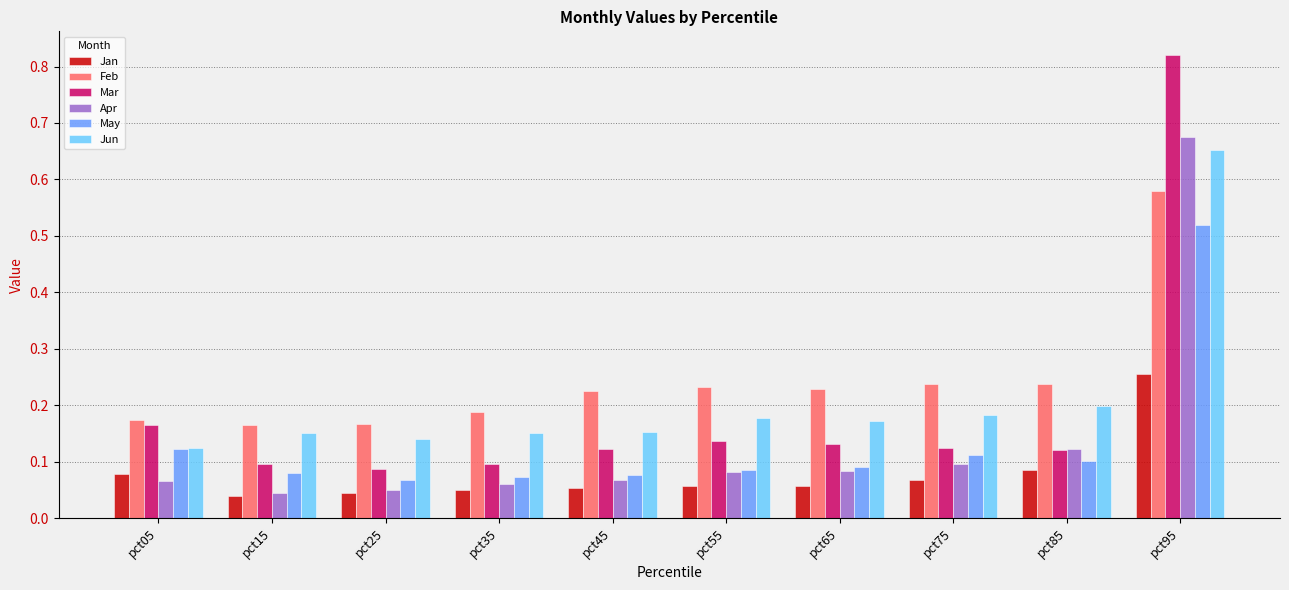

What is the total value across all series at pct95?

3.5